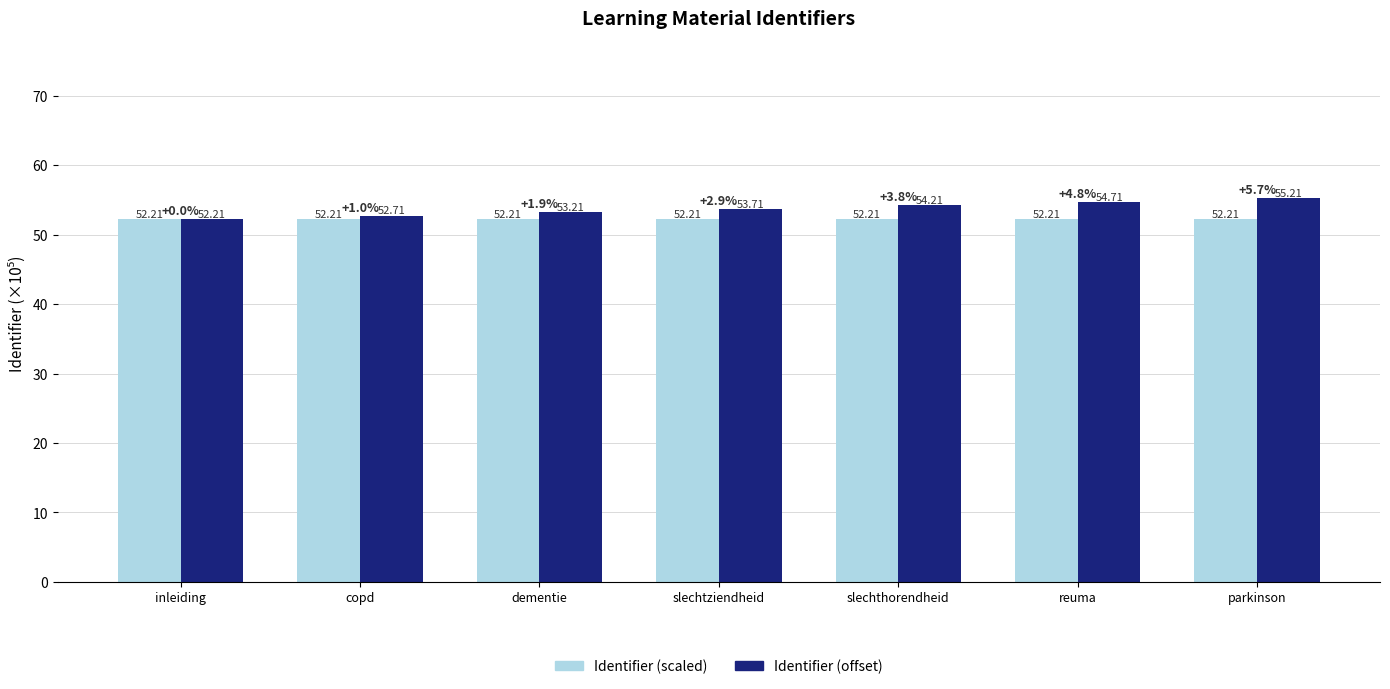

What value does the Identifier (scaled) series have at dementie?

52.2